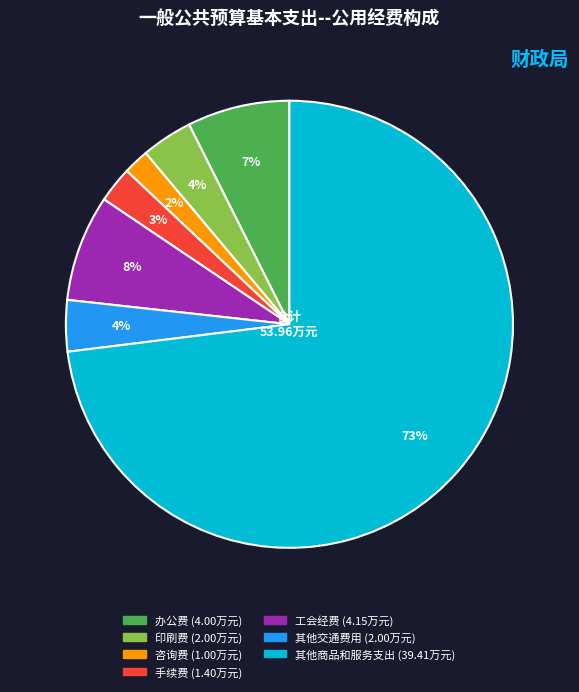

Is it true that 印刷费 is 4% of the pie?

True